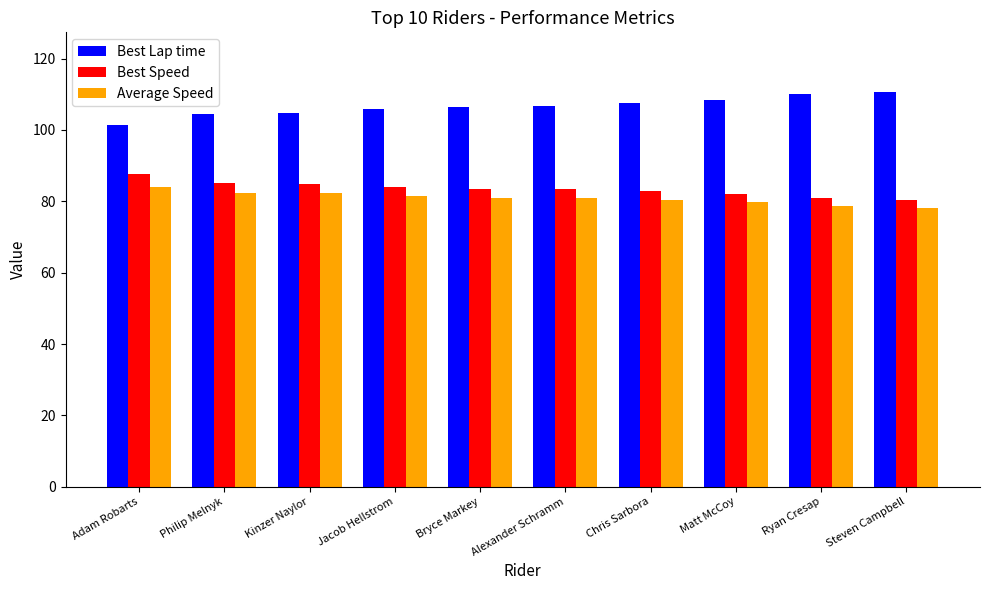

What is the total value across all series at Philip Melnyk?

272.0